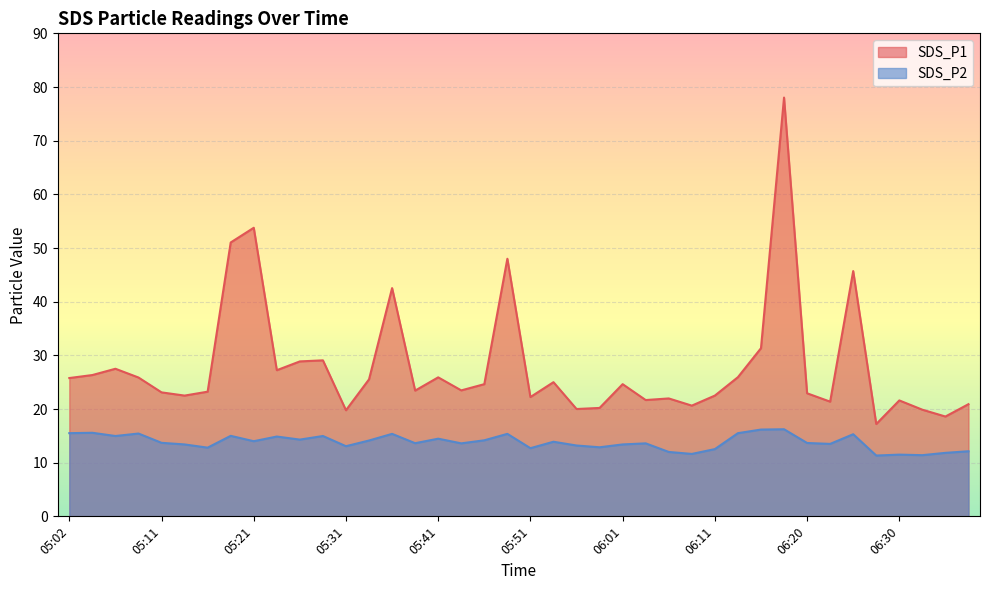

True or false: SDS_P2 and SDS_P1 cross at least once.

False